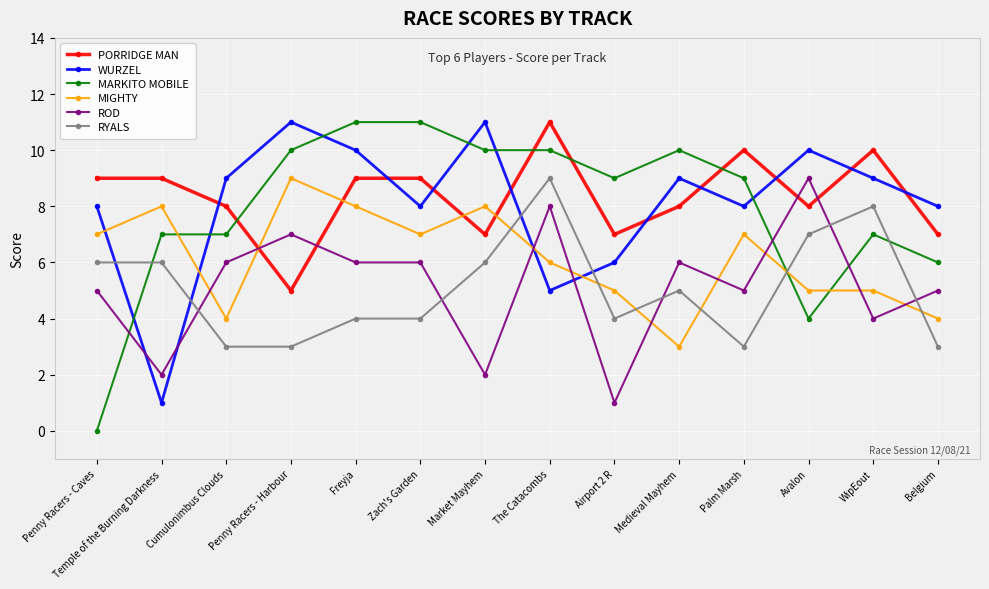

What is the difference between the maximum and minimum values in the RYALS series?

6